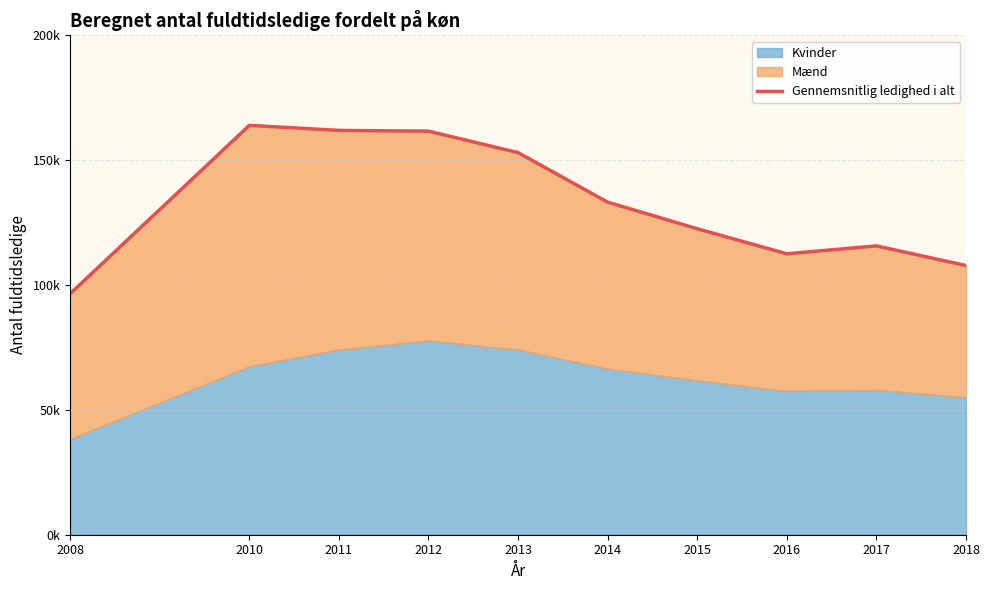

Rank the categories by value from highest to lowest.

2010, 2011, 2012, 2013, 2014, 2015, 2017, 2016, 2018, 2008